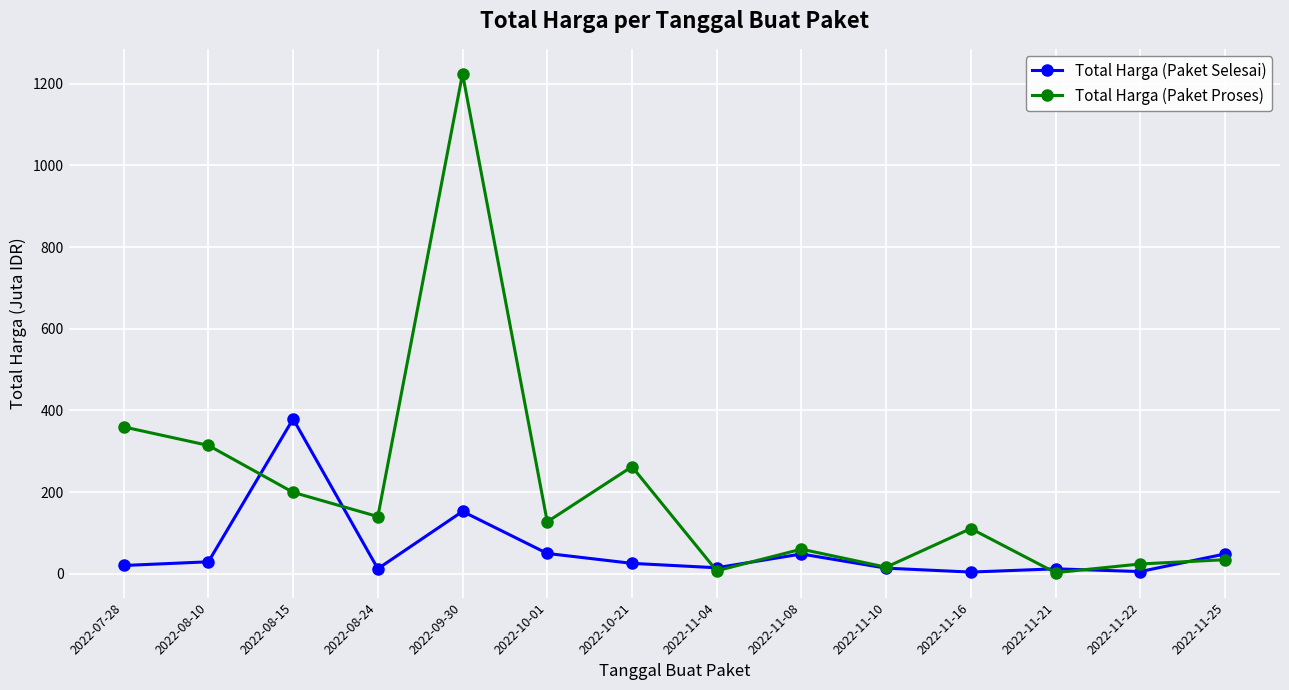

Between which two adjacent categories do Total Harga (Paket Selesai) and Total Harga (Paket Proses) first intersect?

2022-08-10 and 2022-08-15